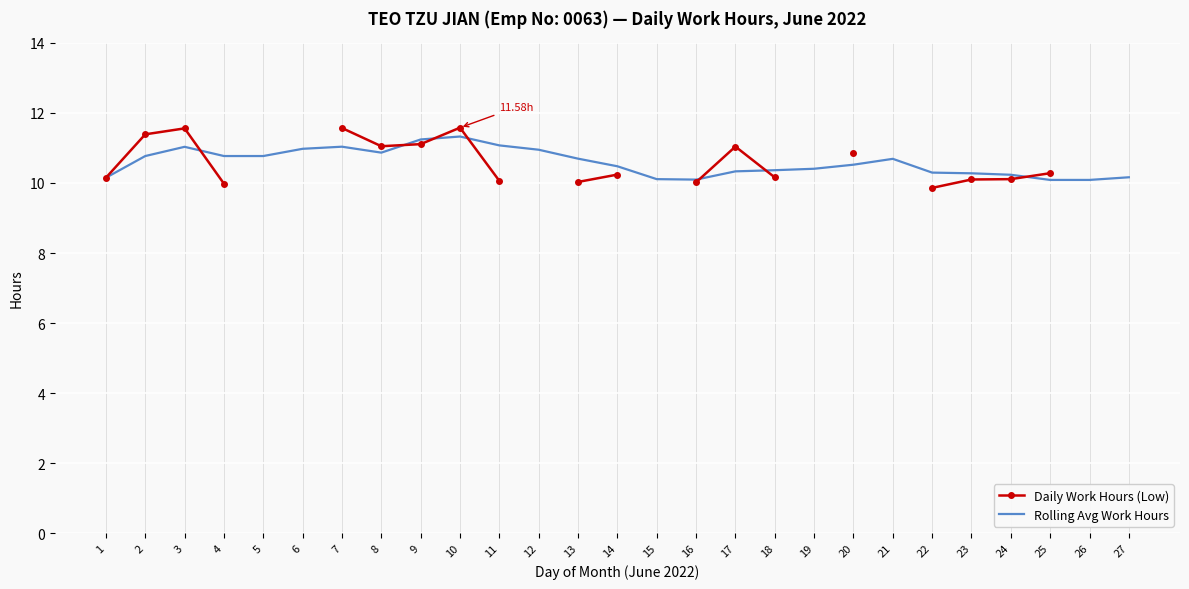

List the series in order of their overall mean, lowest first.

Daily Work Hours (Low), Rolling Avg Work Hours